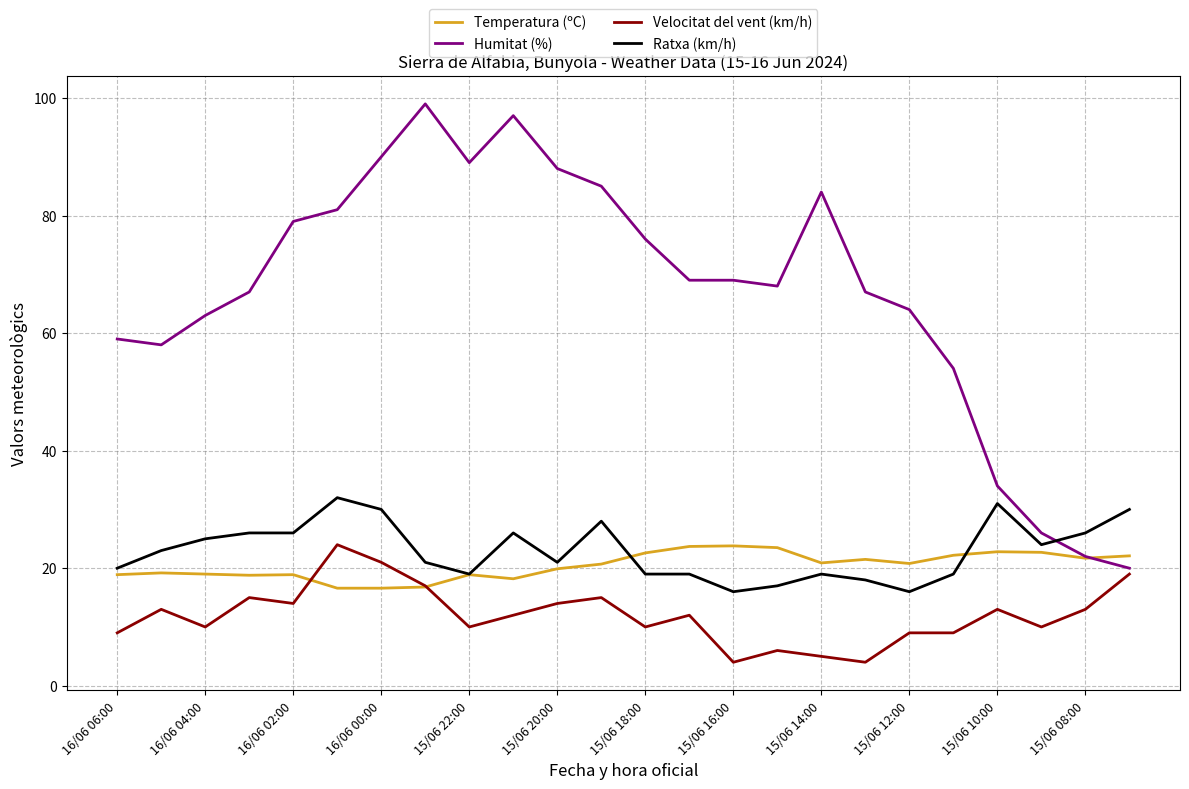

What is the minimum value shown in the chart?

4.0